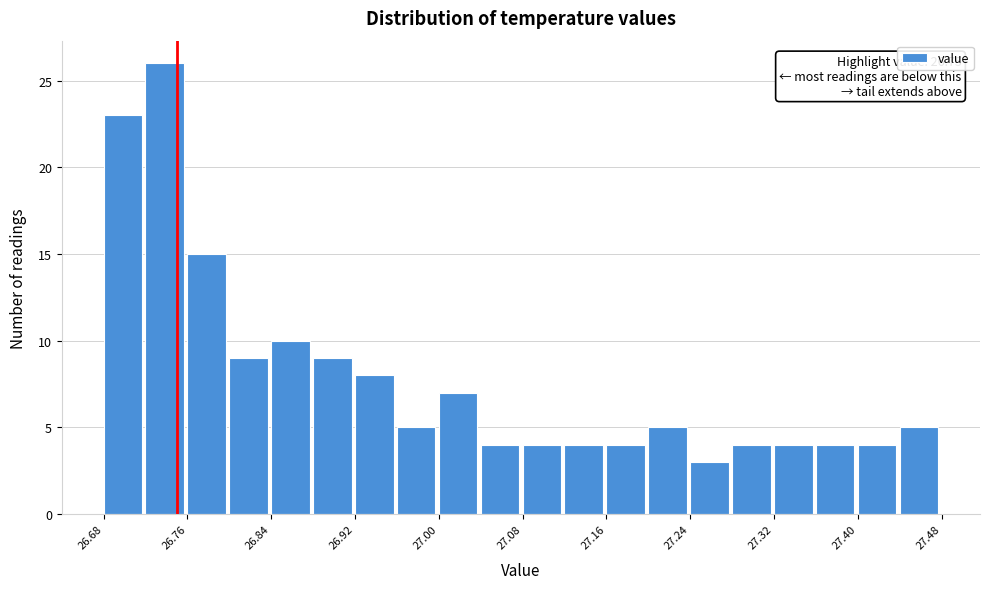

Over which range of the x-axis is the bar tallest?

26.72 to 26.76